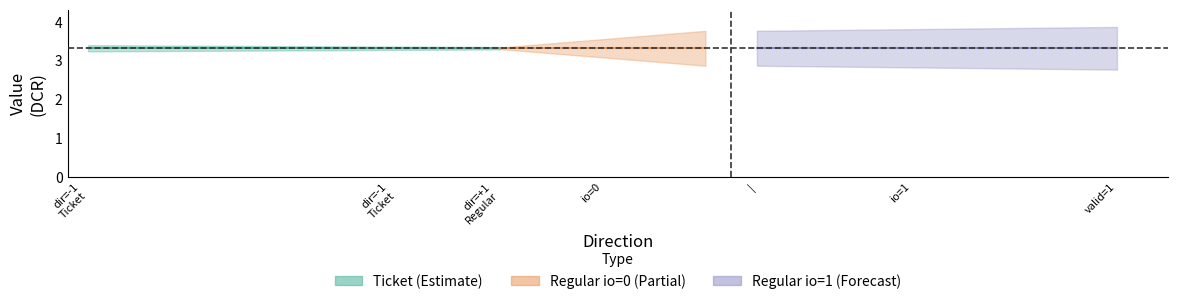

True or false: value_center has more than 1 interior local peaks.

False